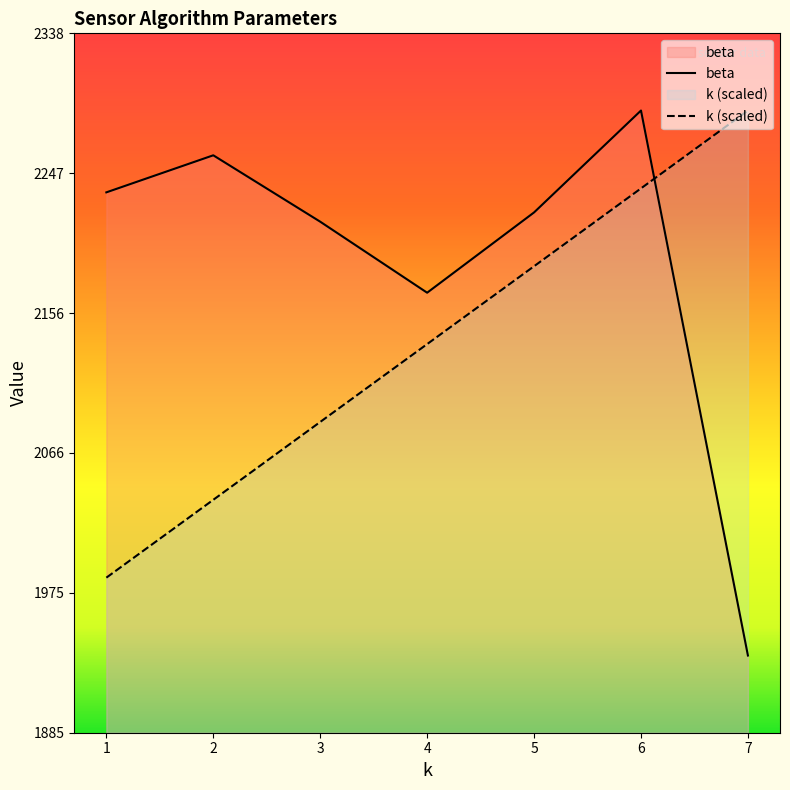

True or false: beta and k cross at least once.

True